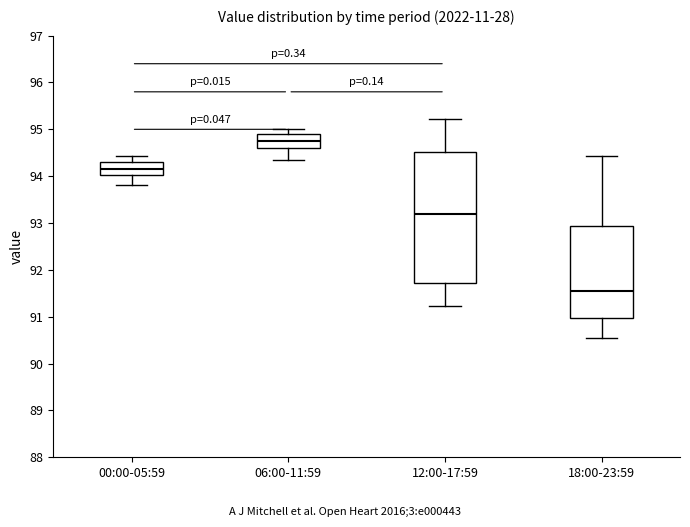

Reading left to right, read every box against the y-axis: the position of its median line, the range the box covers, and the ends of its whiskers. The values are not printed on the chart, so give them approximately, as read against the axis.

00:00-05:59: median 94.2, box 94.0 to 94.3, whiskers 93.8 to 94.4
06:00-11:59: median 94.7, box 94.6 to 94.9, whiskers 94.3 to 95.0
12:00-17:59: median 93.2, box 91.7 to 94.5, whiskers 91.2 to 95.2
18:00-23:59: median 91.5, box 91.0 to 92.9, whiskers 90.5 to 94.4